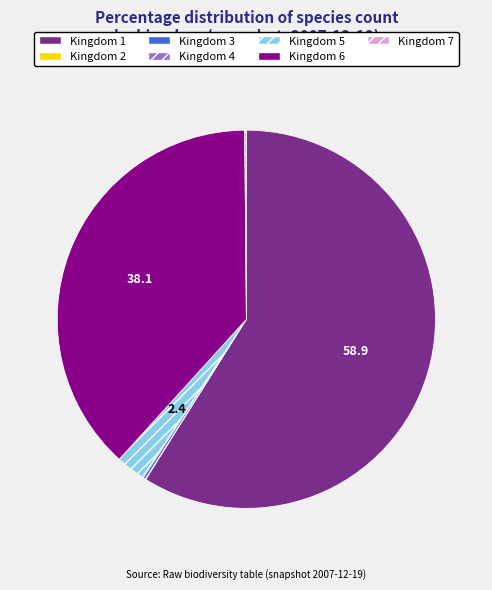

The Kingdom 6 slice represents 47% of the pie. True or false?

False